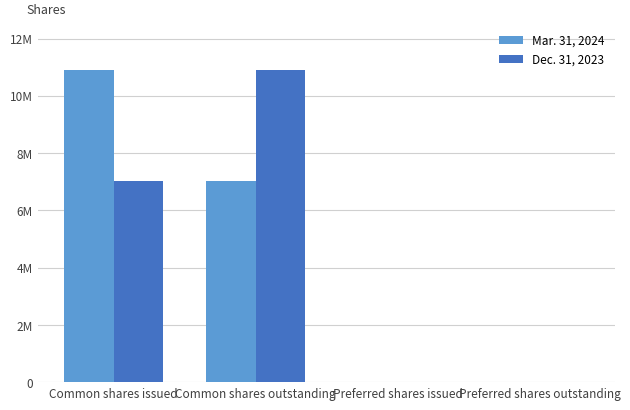

What are all the series names shown in the legend?

Mar. 31, 2024, Dec. 31, 2023